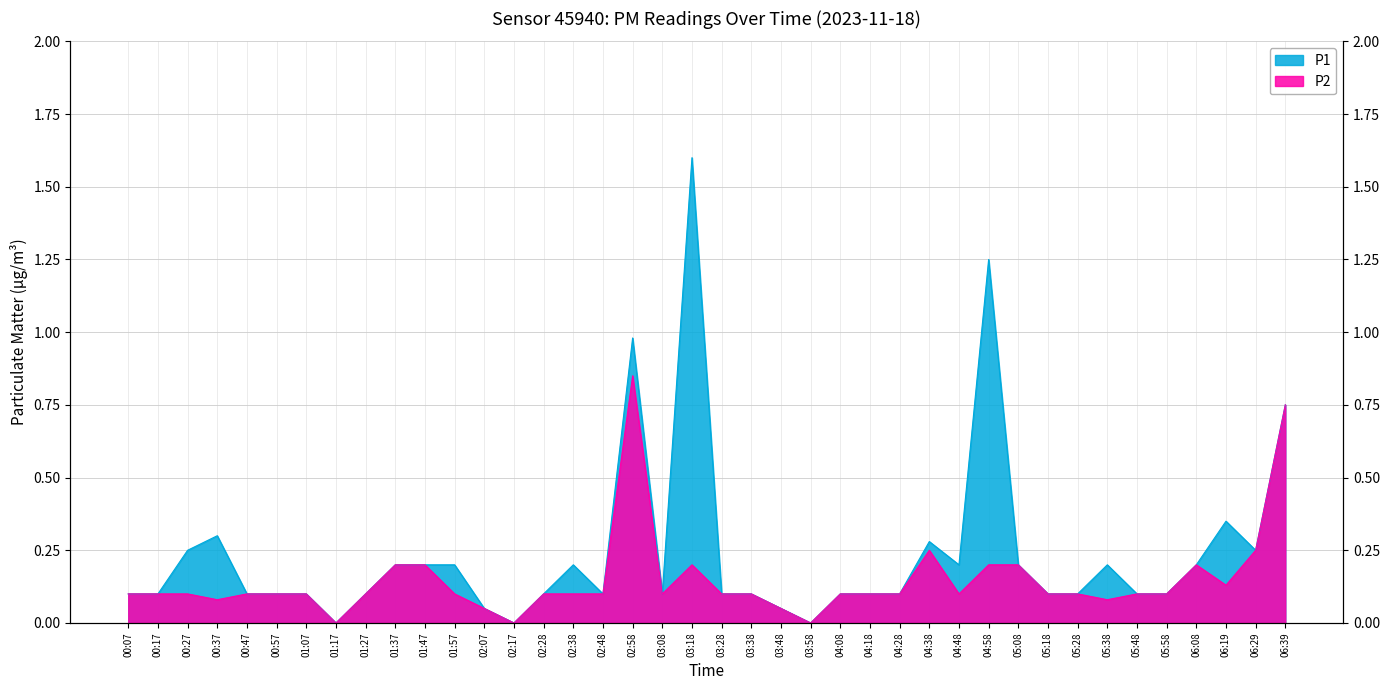

Reading left to right, list all the values displayed in this chart.

P1: 00:07=0.1	00:17=0.1	00:27=0.2	00:37=0.3	00:47=0.1	00:57=0.1	01:07=0.1	01:17=0.0	01:27=0.1	01:37=0.2	01:47=0.2	01:57=0.2	02:07=0.1	02:17=0.0	02:28=0.1	02:38=0.2	02:48=0.1	02:58=1.0	03:08=0.1	03:18=1.6	03:28=0.1	03:38=0.1	03:48=0.1	03:58=0.0	04:08=0.1	04:18=0.1	04:28=0.1	04:38=0.3	04:48=0.2	04:58=1.2	05:08=0.2	05:18=0.1	05:28=0.1	05:38=0.2	05:48=0.1	05:58=0.1	06:08=0.2	06:19=0.3	06:29=0.2	06:39=0.8
P2: 00:07=0.1	00:17=0.1	00:27=0.1	00:37=0.1	00:47=0.1	00:57=0.1	01:07=0.1	01:17=0.0	01:27=0.1	01:37=0.2	01:47=0.2	01:57=0.1	02:07=0.1	02:17=0.0	02:28=0.1	02:38=0.1	02:48=0.1	02:58=0.8	03:08=0.1	03:18=0.2	03:28=0.1	03:38=0.1	03:48=0.1	03:58=0.0	04:08=0.1	04:18=0.1	04:28=0.1	04:38=0.2	04:48=0.1	04:58=0.2	05:08=0.2	05:18=0.1	05:28=0.1	05:38=0.1	05:48=0.1	05:58=0.1	06:08=0.2	06:19=0.1	06:29=0.2	06:39=0.8